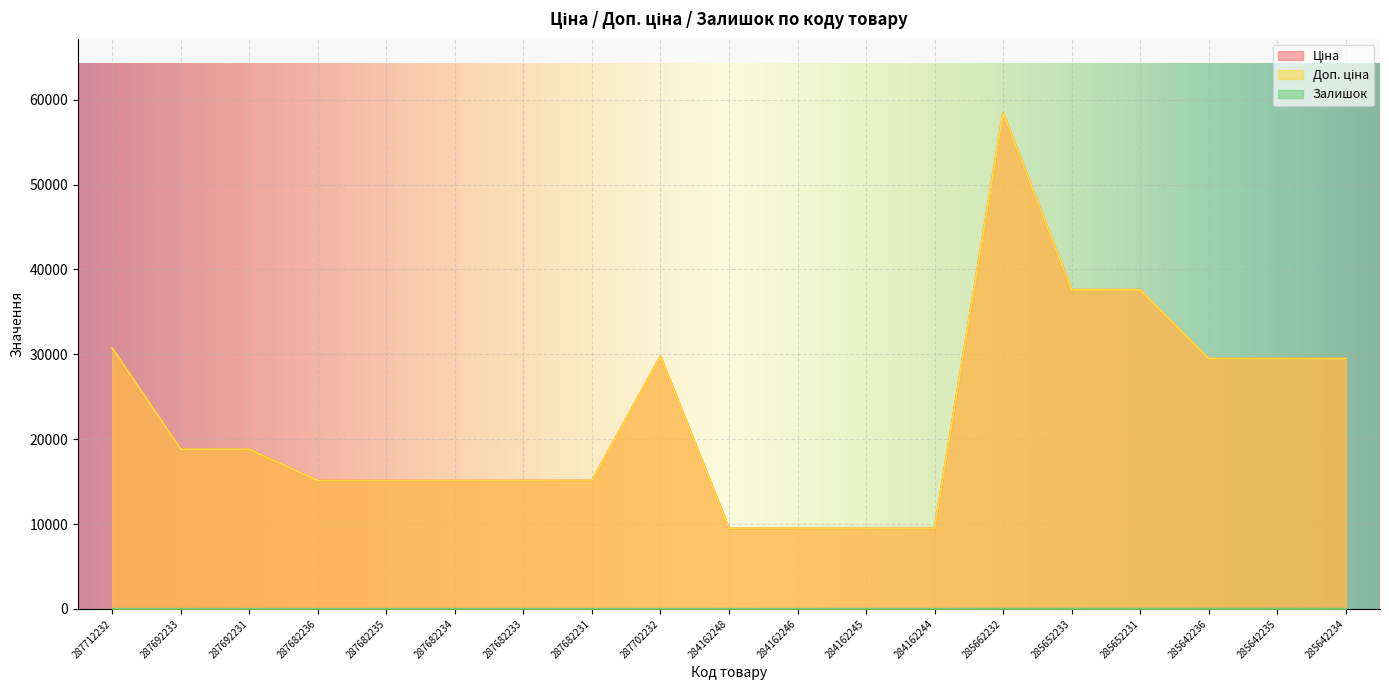

Count the number of categories in the chart.

19